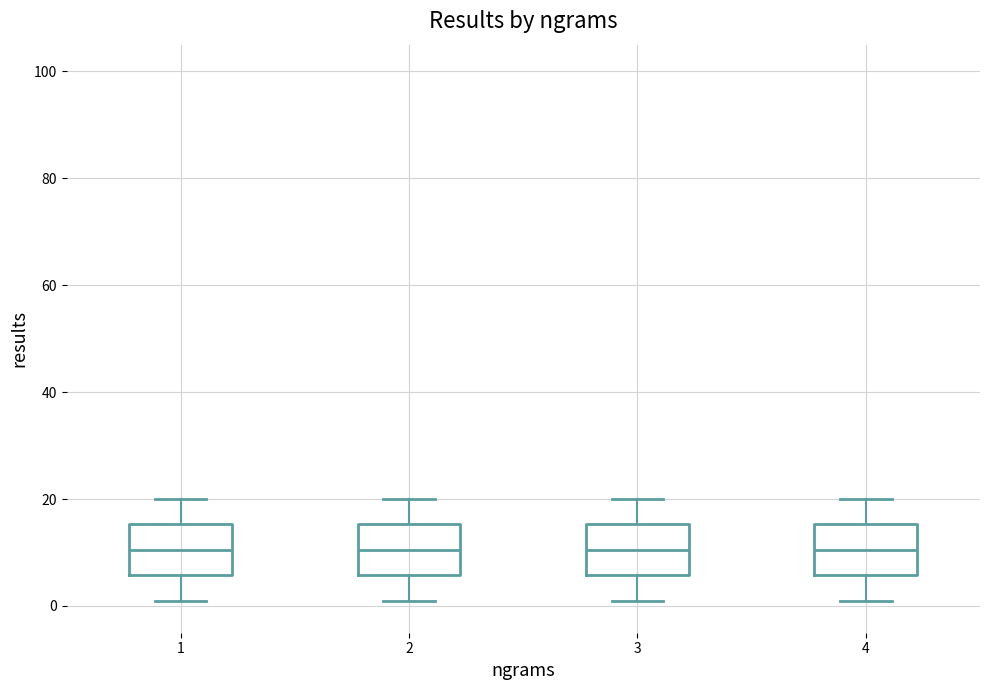

Reading left to right, transcribe this box plot: for each box, give where its median line is, the range the box spans, and where its two whiskers end, as read against the y-axis. The values are not printed on the chart, so give them approximately, as read against the axis.

1: median 10, box 6 to 16, whiskers 2 to 20
2: median 10, box 6 to 16, whiskers 2 to 20
3: median 10, box 6 to 16, whiskers 2 to 20
4: median 10, box 6 to 16, whiskers 2 to 20